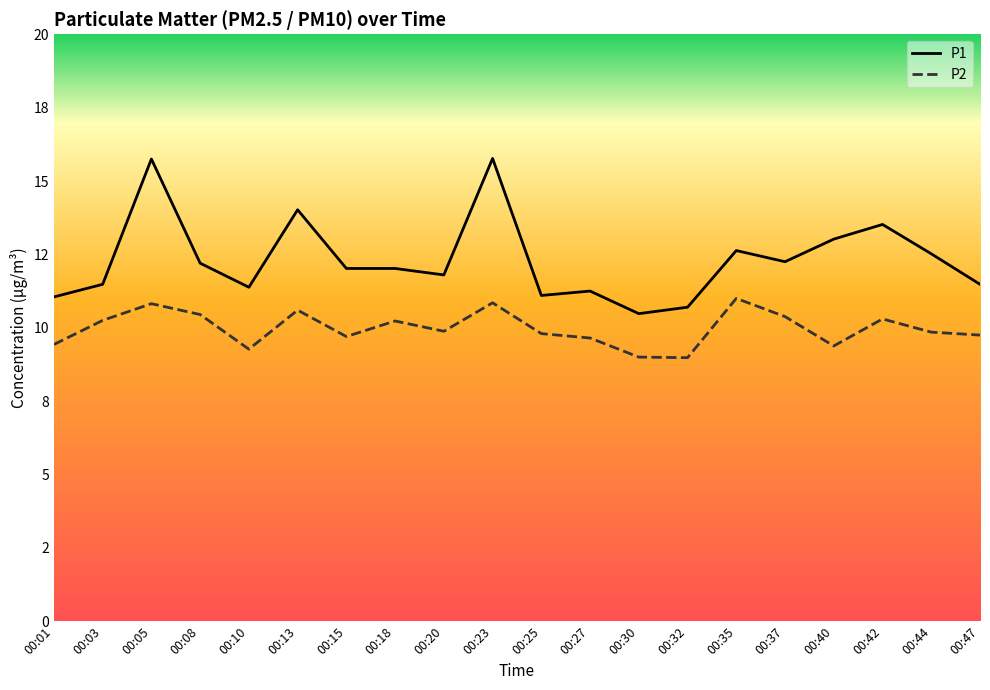

What is the value of the P2 point at the 10th from the left?

10.8